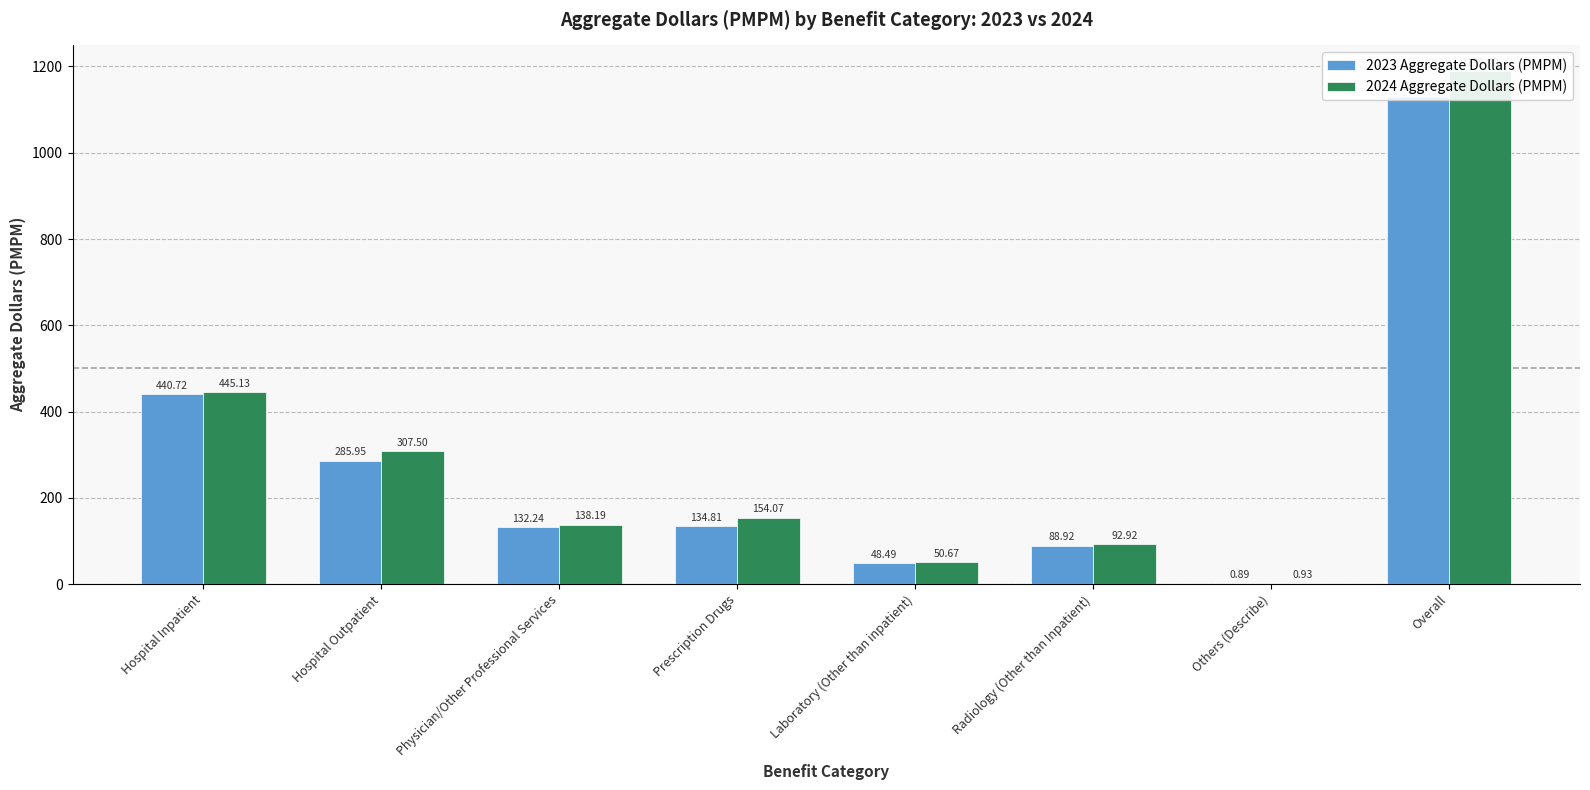

Which series has the largest total across all categories?

2024 Aggregate Dollars (PMPM)